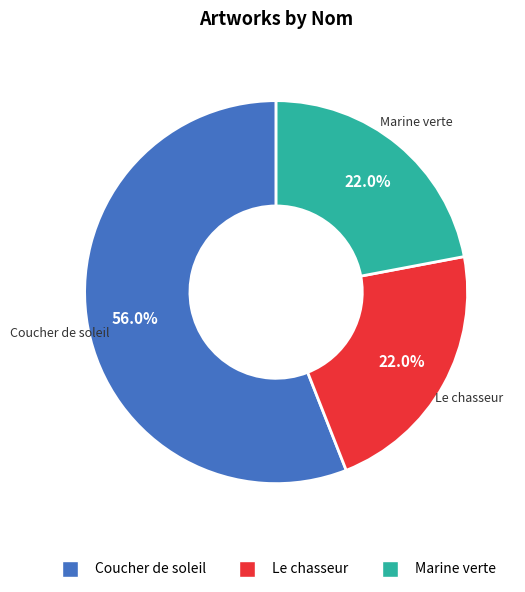

Is it true that Coucher de soleil is 56% of the pie?

True